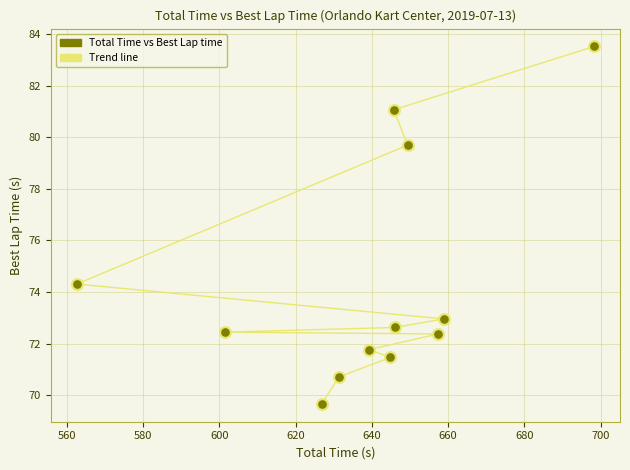

What Y value in the scatter plot is closest to 76?

74.3